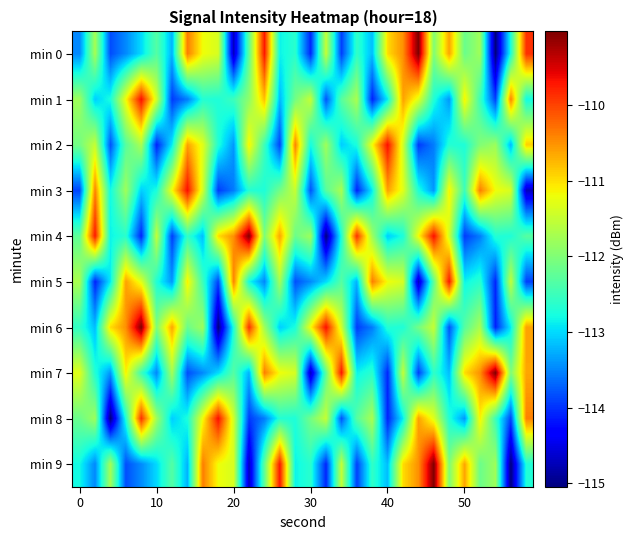

Reading left to right, list all the values displayed in this chart.

min 0: -113.5	-111.7	-113.8	-113.5	-113.0	-112.3	-113.2	-110.4	-111.2	-111.4	-114.7	-112.2	-109.7	-112.8	-112.6	-114.1	-111.5	-113.9	-112.6	-113.2	-111.0	-110.5	-109.0	-112.0	-110.6	-112.2	-111.8	-115.1	-112.7	-109.9
min 1: -111.8	-113.1	-112.7	-111.2	-109.7	-111.4	-113.9	-113.6	-112.7	-112.7	-112.5	-111.9	-110.8	-113.2	-112.1	-111.5	-113.8	-112.3	-111.7	-114.1	-112.9	-110.6	-111.3	-112.7	-113.4	-111.1	-112.5	-113.9	-110.4	-112.8
min 2: -112.1	-111.5	-113.8	-112.3	-111.7	-114.1	-112.9	-110.6	-111.3	-112.7	-113.4	-111.1	-112.5	-113.9	-110.4	-112.8	-111.8	-113.1	-112.7	-111.2	-109.7	-111.4	-113.9	-113.6	-112.7	-112.7	-112.0	-111.8	-113.2	-110.9
min 3: -113.9	-110.4	-112.8	-111.8	-113.1	-112.7	-111.2	-109.7	-111.4	-113.9	-113.6	-112.7	-112.7	-112.1	-111.5	-113.8	-112.3	-111.7	-114.1	-112.9	-110.6	-111.3	-112.7	-113.4	-111.1	-112.5	-110.4	-111.2	-111.4	-114.7
min 4: -112.2	-109.7	-112.8	-112.6	-114.1	-111.5	-113.9	-112.6	-113.2	-111.0	-110.5	-109.0	-112.0	-110.6	-112.2	-111.8	-115.1	-112.7	-109.9	-111.8	-113.1	-112.7	-111.2	-109.7	-111.4	-113.9	-113.6	-112.7	-112.7	-112.3
min 5: -111.7	-114.1	-112.9	-110.6	-111.3	-112.7	-113.4	-111.1	-112.5	-113.9	-110.4	-112.8	-113.5	-111.7	-113.8	-113.5	-113.0	-112.3	-113.2	-110.4	-111.2	-111.4	-114.7	-112.2	-109.7	-112.8	-112.6	-114.1	-111.5	-113.9
min 6: -112.6	-113.2	-111.0	-110.5	-109.0	-112.0	-110.6	-112.2	-111.8	-115.1	-112.7	-109.9	-111.8	-113.1	-112.7	-111.2	-109.7	-111.4	-113.9	-113.6	-112.7	-112.7	-112.1	-111.5	-113.8	-112.3	-111.7	-114.1	-112.9	-110.6
min 7: -111.3	-112.7	-113.4	-111.1	-112.5	-113.5	-111.7	-113.8	-113.5	-113.0	-112.3	-113.2	-110.4	-111.2	-111.4	-114.7	-112.2	-109.7	-112.8	-112.6	-114.1	-111.5	-113.9	-112.6	-113.2	-111.0	-110.5	-109.0	-112.0	-110.6
min 8: -112.2	-111.8	-115.1	-112.7	-109.9	-111.8	-113.1	-112.7	-111.2	-109.7	-111.4	-113.9	-113.6	-112.7	-112.7	-112.1	-111.5	-113.8	-112.3	-111.7	-114.1	-112.9	-110.6	-111.3	-112.7	-113.4	-111.1	-112.5	-113.9	-110.4
min 9: -112.8	-113.5	-111.7	-113.8	-113.5	-113.0	-112.3	-113.2	-110.4	-111.2	-111.4	-114.7	-112.2	-109.7	-112.8	-112.6	-114.1	-111.5	-113.9	-112.6	-113.2	-111.0	-110.5	-109.0	-112.0	-110.6	-112.2	-111.8	-115.1	-112.7